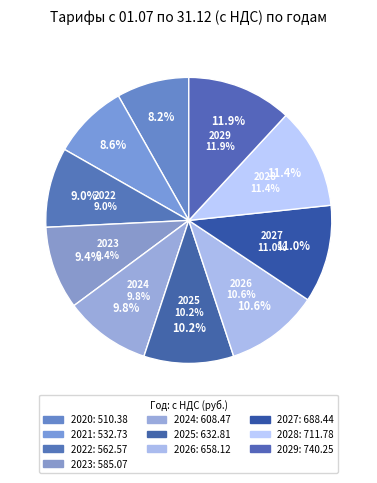

To the nearest percent, what portion does 2029 represent?

12%